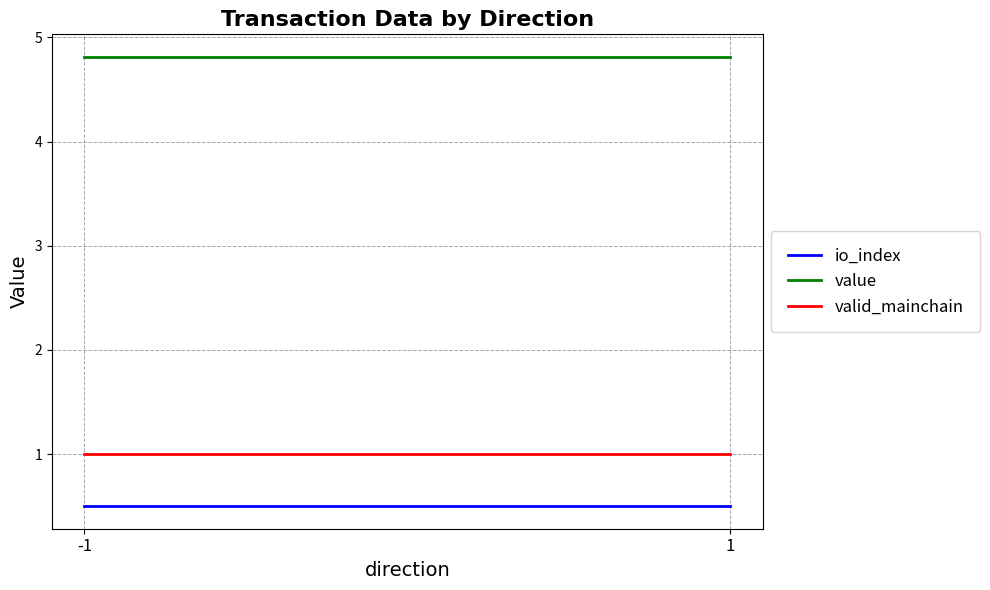

The value of value at -1 is 4.8. True or false?

True